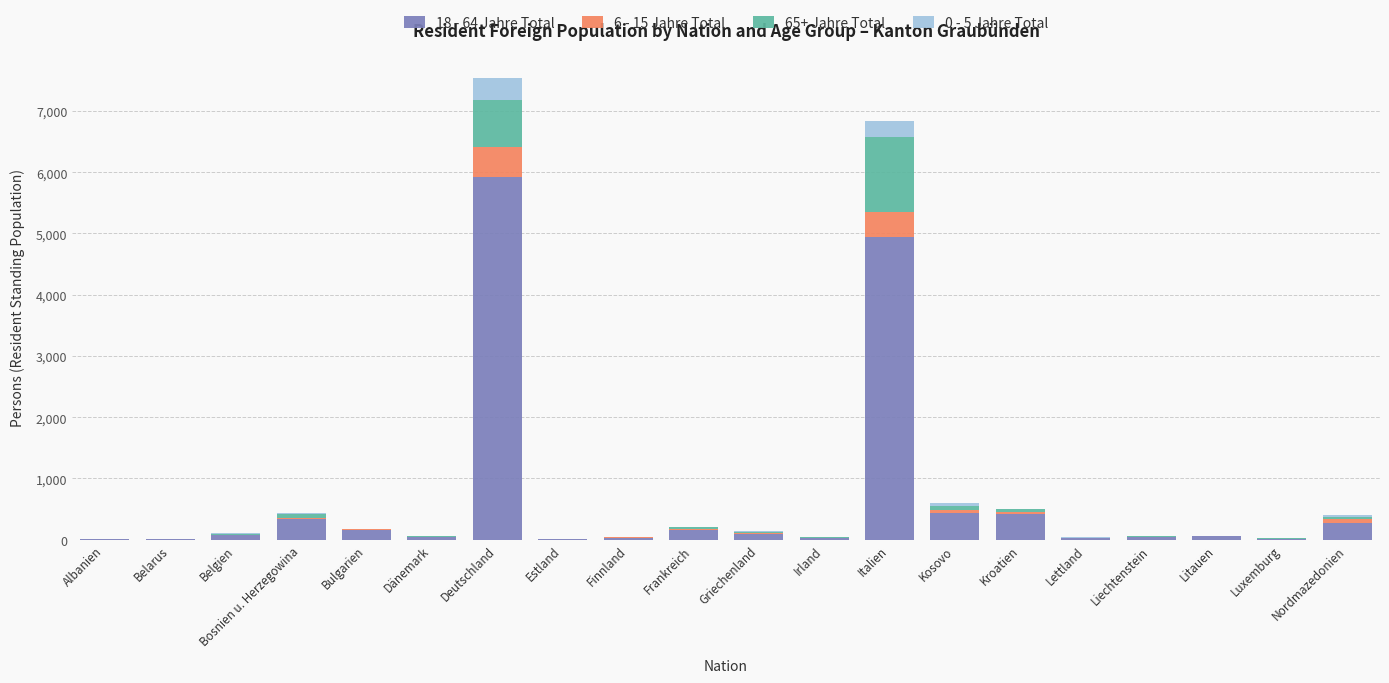

At which category is the sum across all series the highest?

Deutschland